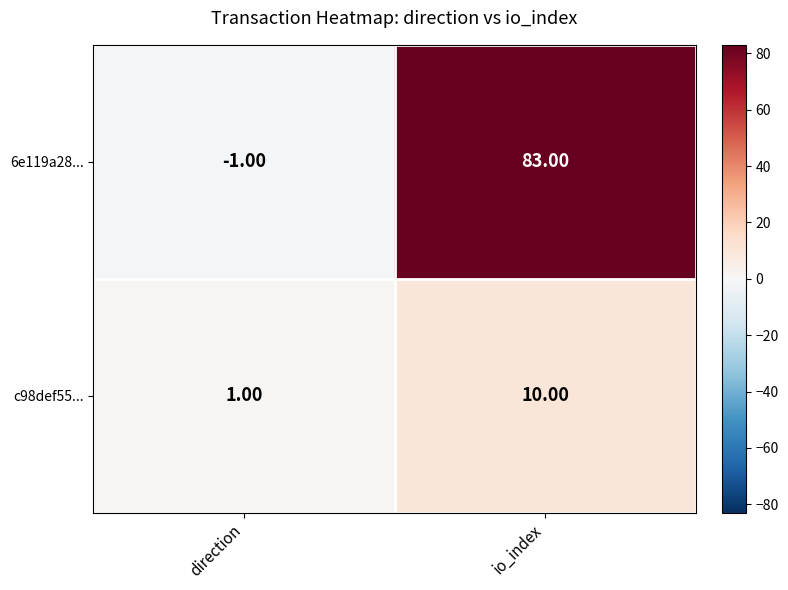

List the series in order of their overall mean, lowest first.

c98def55..., 6e119a28...